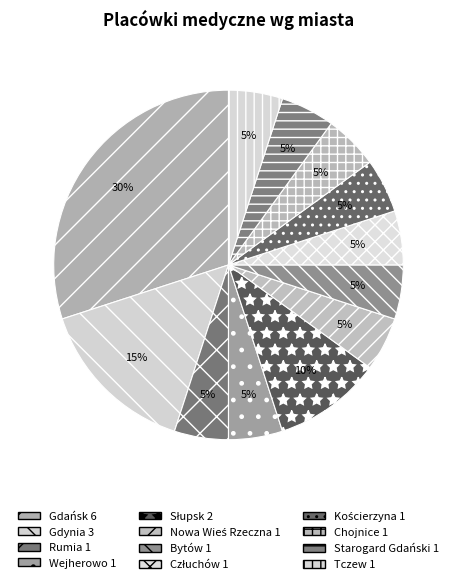

Which category has the biggest portion of the pie?

Gdańsk